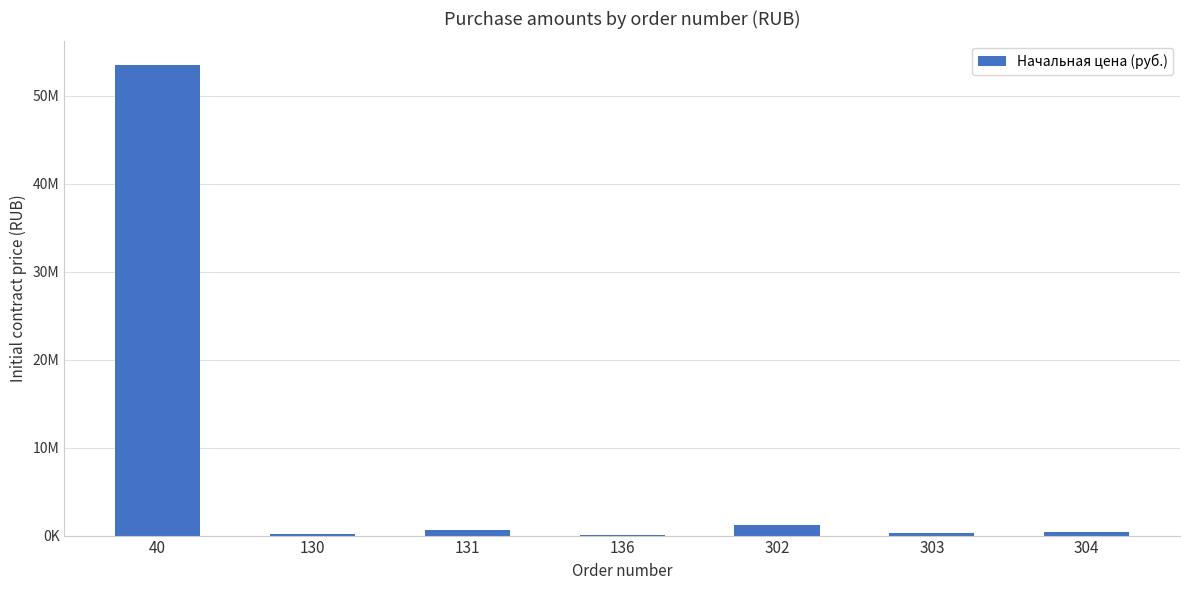

Are the bars horizontal?

No